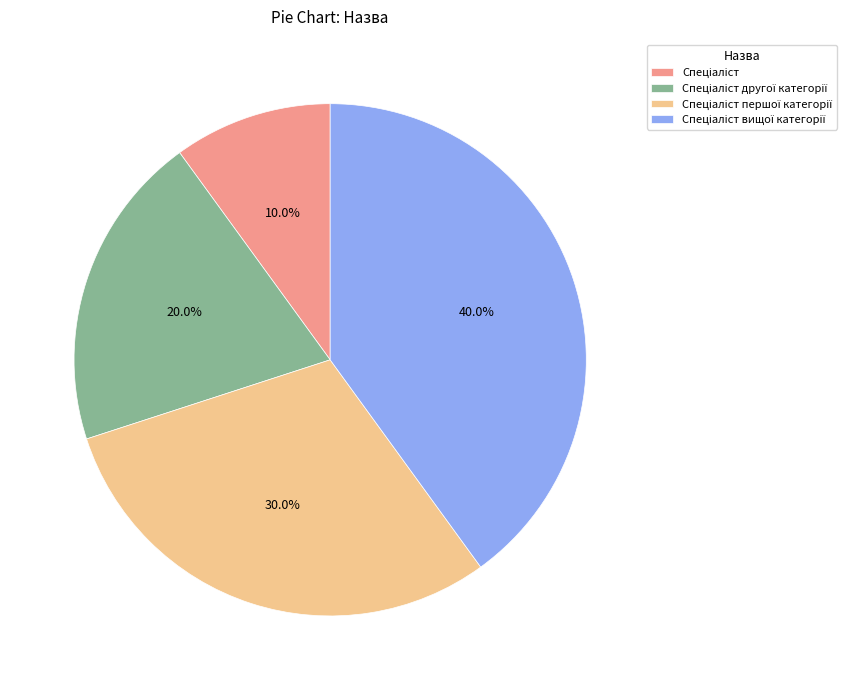

Is there a majority slice in this chart?

No